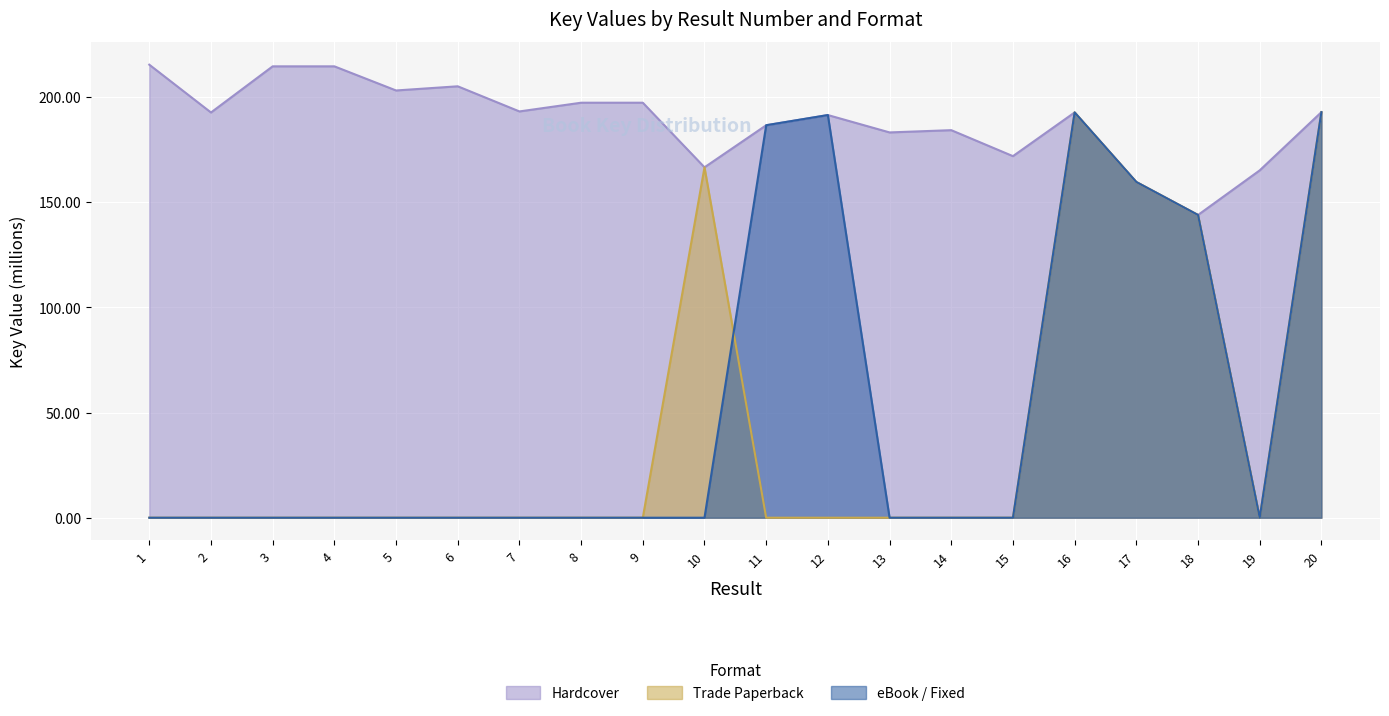

Reading right to left, extract all data points from this chart.

Hardcover: 192.9	165.2	144.0	159.7	192.8	172.0	184.3	183.3	191.5	186.7	166.7	197.4	197.4	193.2	205.2	203.2	214.7	214.7	192.7	215.5
Trade Paperback: 192.9	0.0	144.0	159.7	192.8	0.0	0.0	0.0	0.0	0.0	166.7	0.0	0.0	0.0	0.0	0.0	0.0	0.0	0.0	0.0
eBook / Fixed: 192.9	0.0	144.0	159.7	192.8	0.0	0.0	0.0	191.5	186.7	0.0	0.0	0.0	0.0	0.0	0.0	0.0	0.0	0.0	0.0